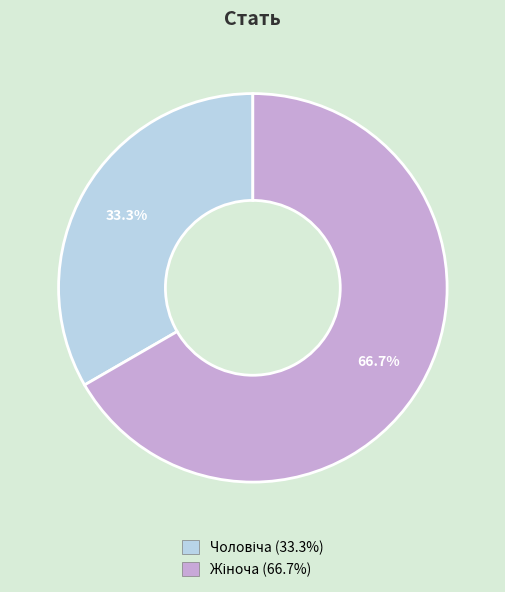

Is there any slice that represents more than half of the pie?

Yes